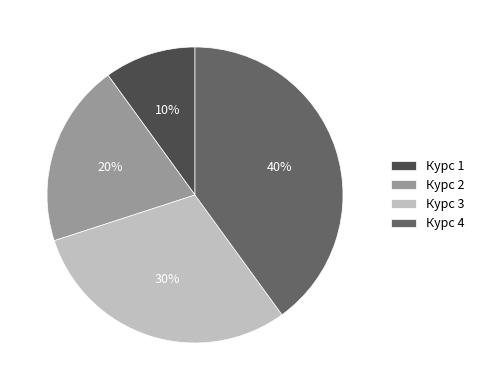

Is there any slice that represents more than half of the pie?

No